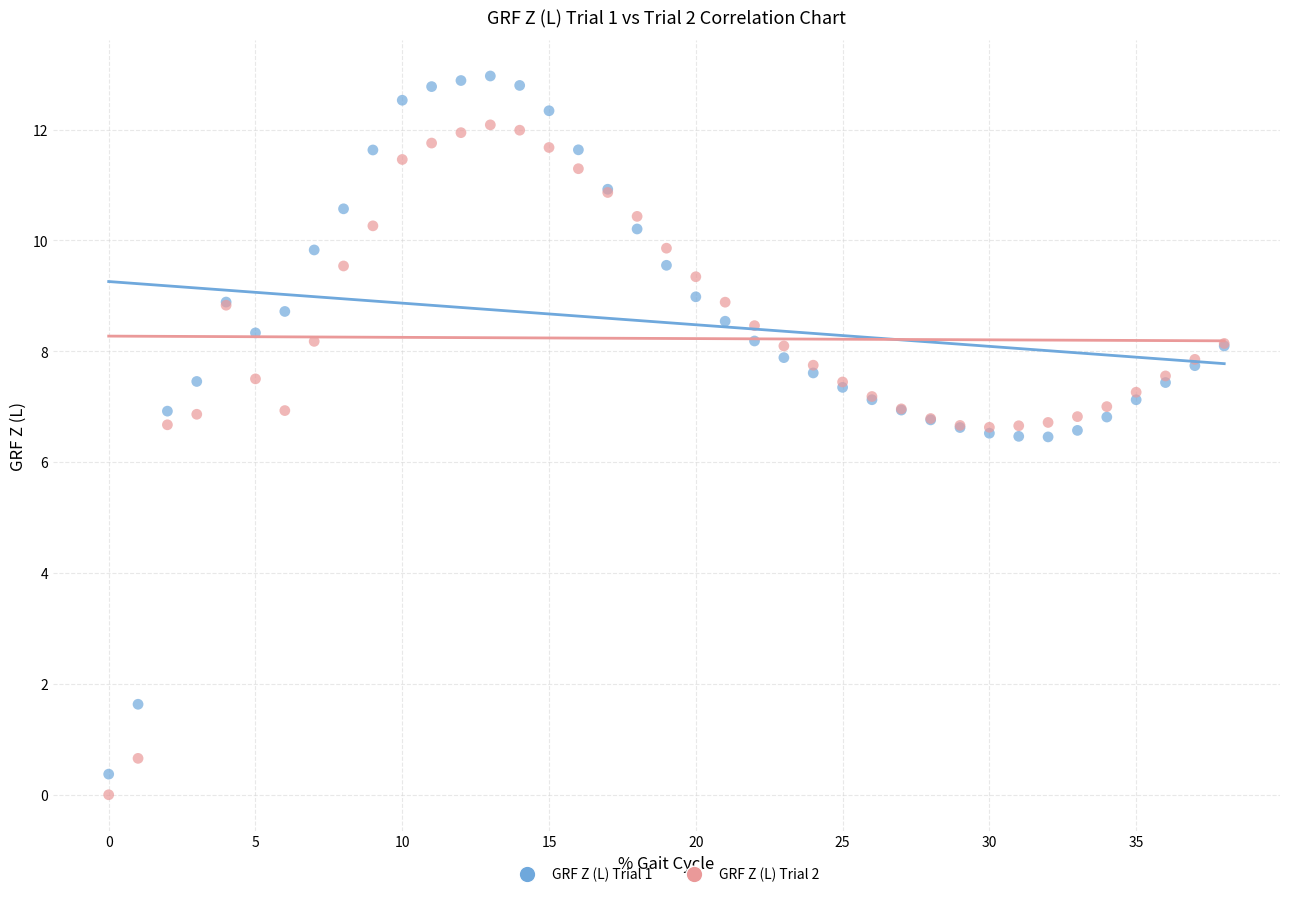

Which series reaches the maximum Y coordinate?

GRF Z (L) Trial 1